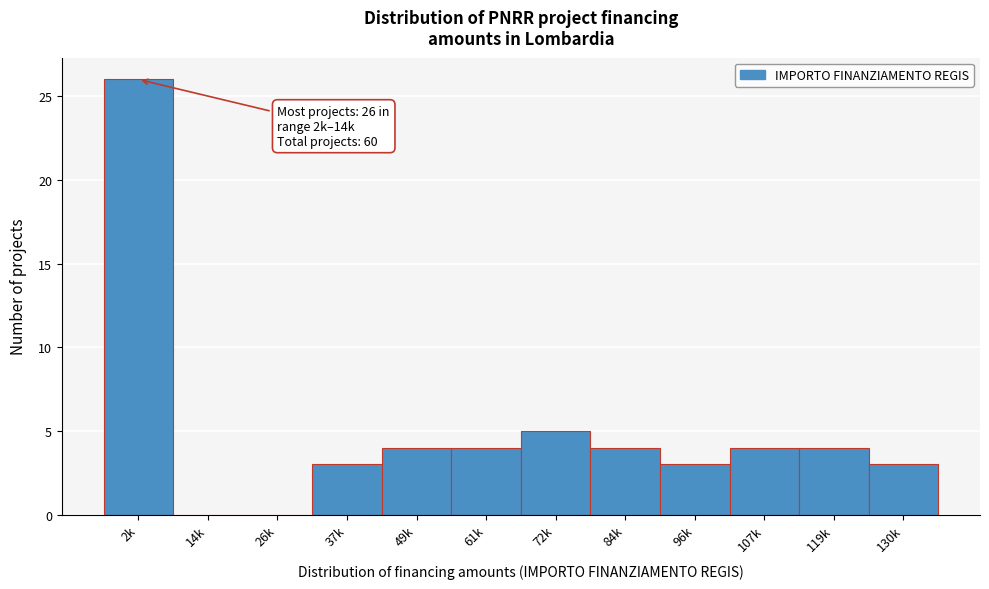

Reading right to left, transcribe all the data shown in this chart.

130k=3	119k=4	107k=4	96k=3	84k=4	72k=5	61k=4	49k=4	37k=3	26k=0	14k=0	2k=26